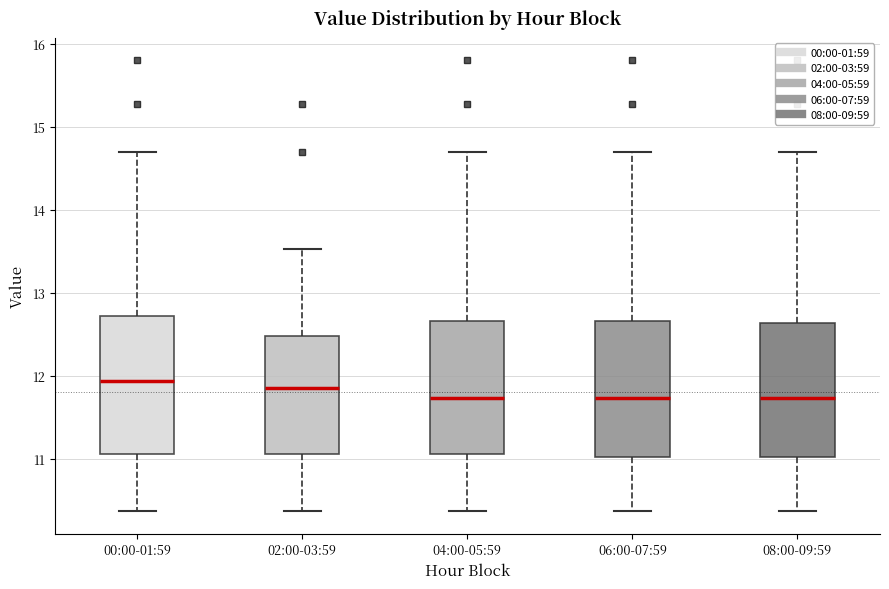

Reading left to right, transcribe this box plot: for each box, give where its median line is, the range the box spans, and where its two whiskers end, as read against the y-axis. The values are not printed on the chart, so give them approximately, as read against the axis.

00:00-01:59: median 11.9, box 11.1 to 12.7, whiskers 10.4 to 14.7
02:00-03:59: median 11.9, box 11.1 to 12.5, whiskers 10.4 to 13.5
04:00-05:59: median 11.7, box 11.1 to 12.7, whiskers 10.4 to 14.7
06:00-07:59: median 11.7, box 11.0 to 12.7, whiskers 10.4 to 14.7
08:00-09:59: median 11.7, box 11.0 to 12.6, whiskers 10.4 to 14.7